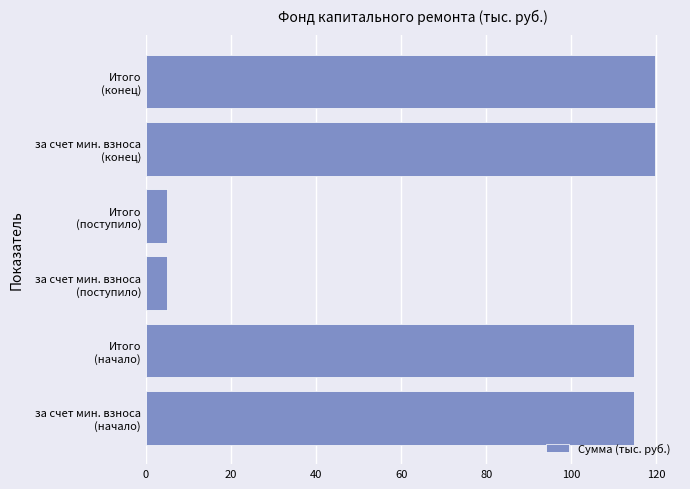

What is the sum of all values?

478.4